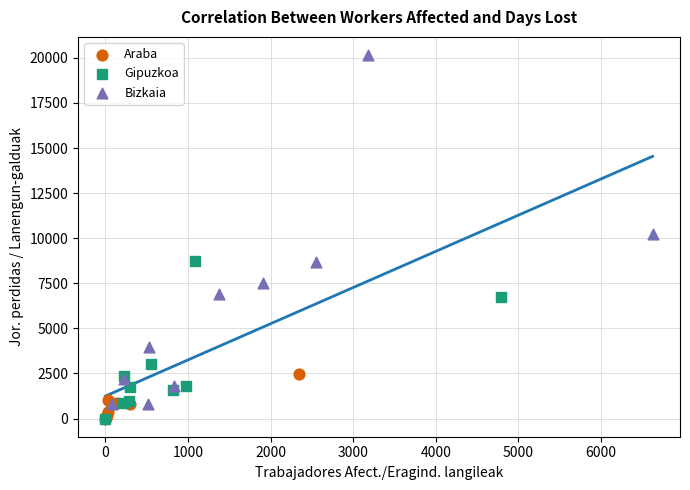

Which series contains the highest Y value?

Bizkaia